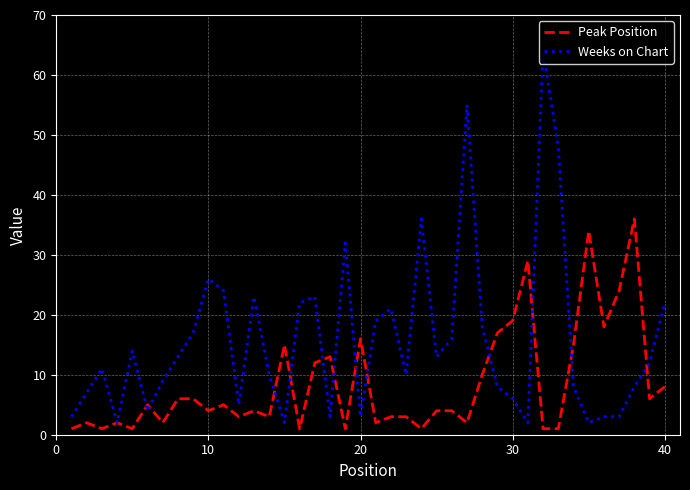

Which series has the widest spread of values?

Weeks on Chart